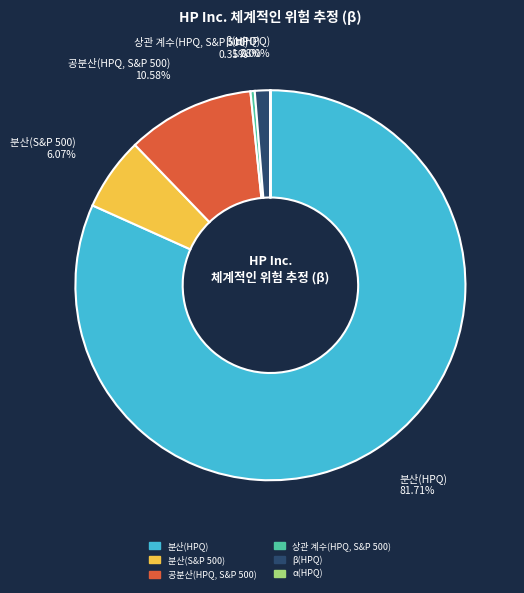

Is 분산(HPQ) the majority of the pie?

Yes